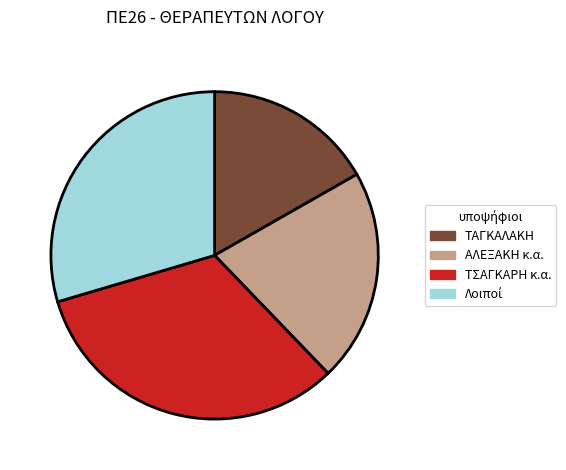

Count the number of slices in the pie.

4